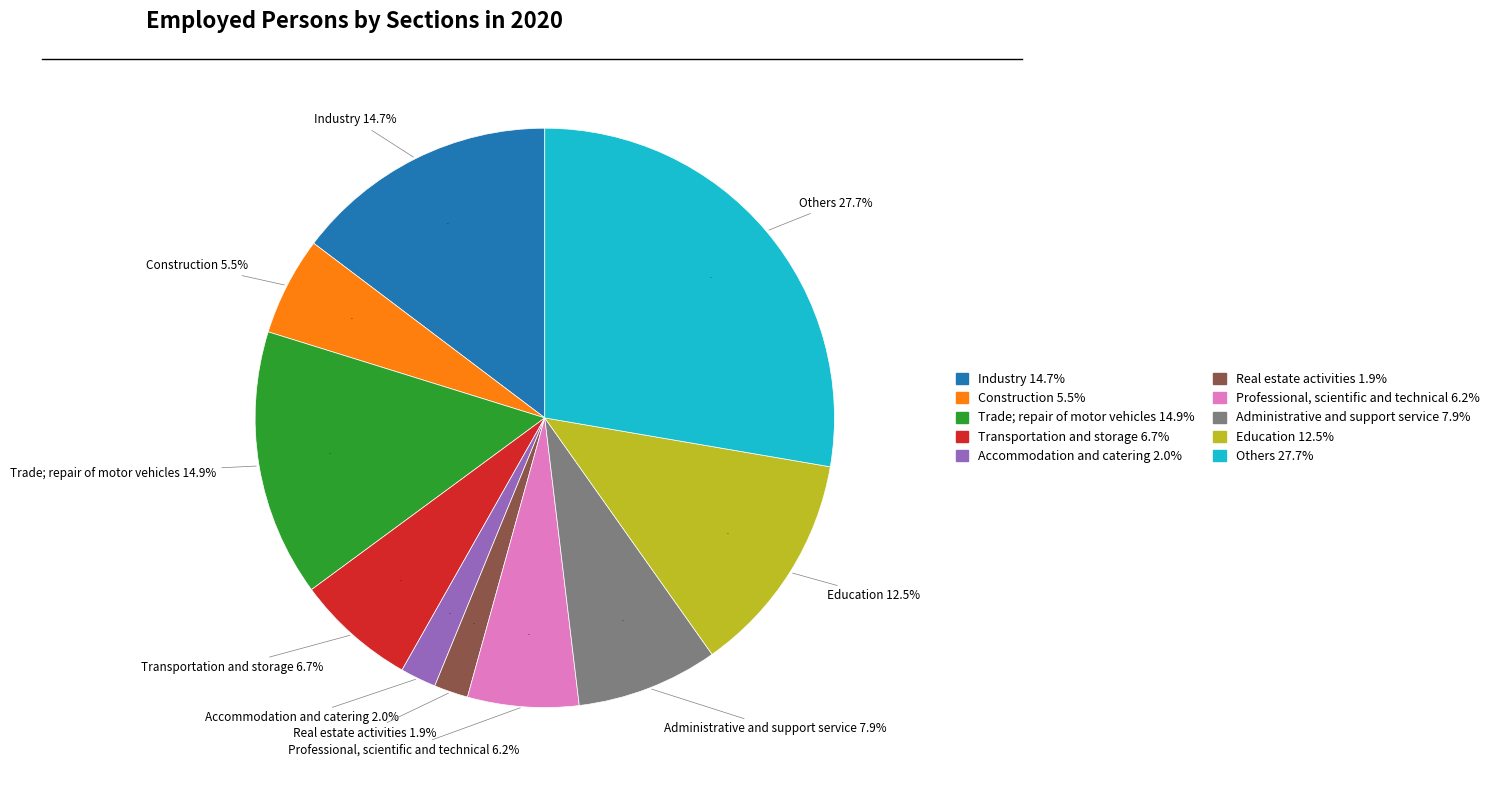

Which has a higher value, Construction or Trade; repair of motor vehicles?

Trade; repair of motor vehicles